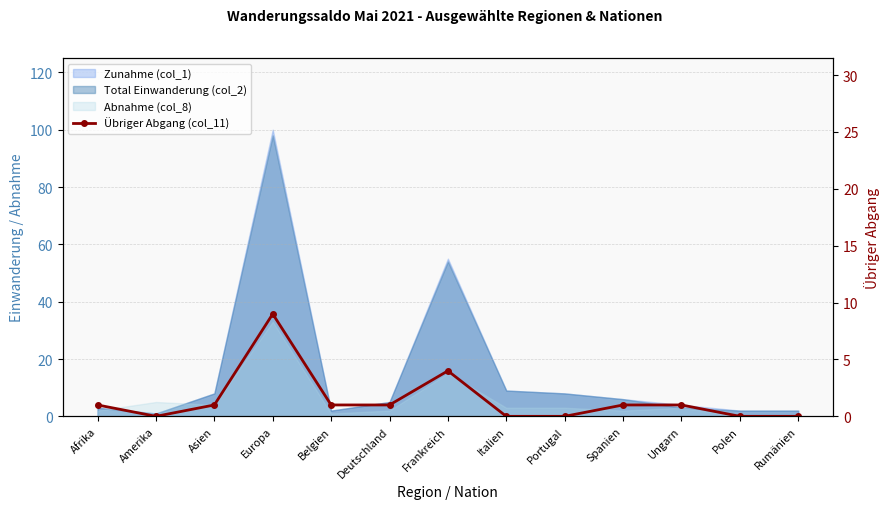

How many lines are shown in the chart?

1